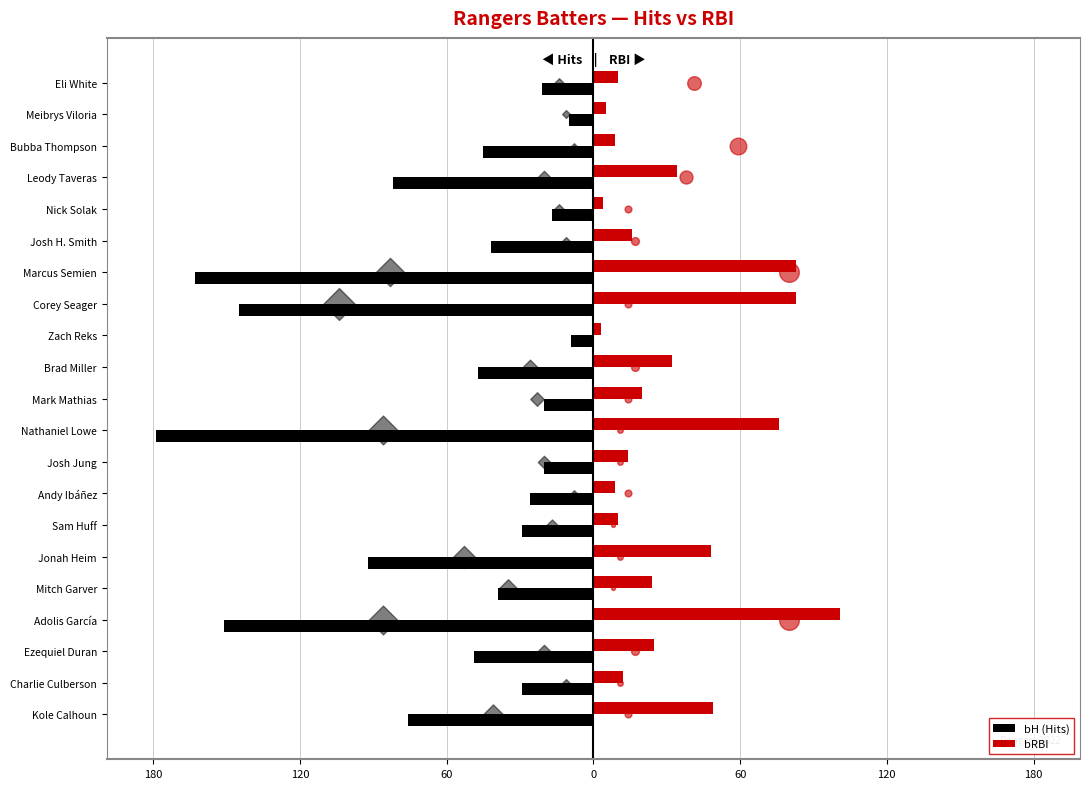

What are all the series names shown in the legend?

bH (Hits), bRBI